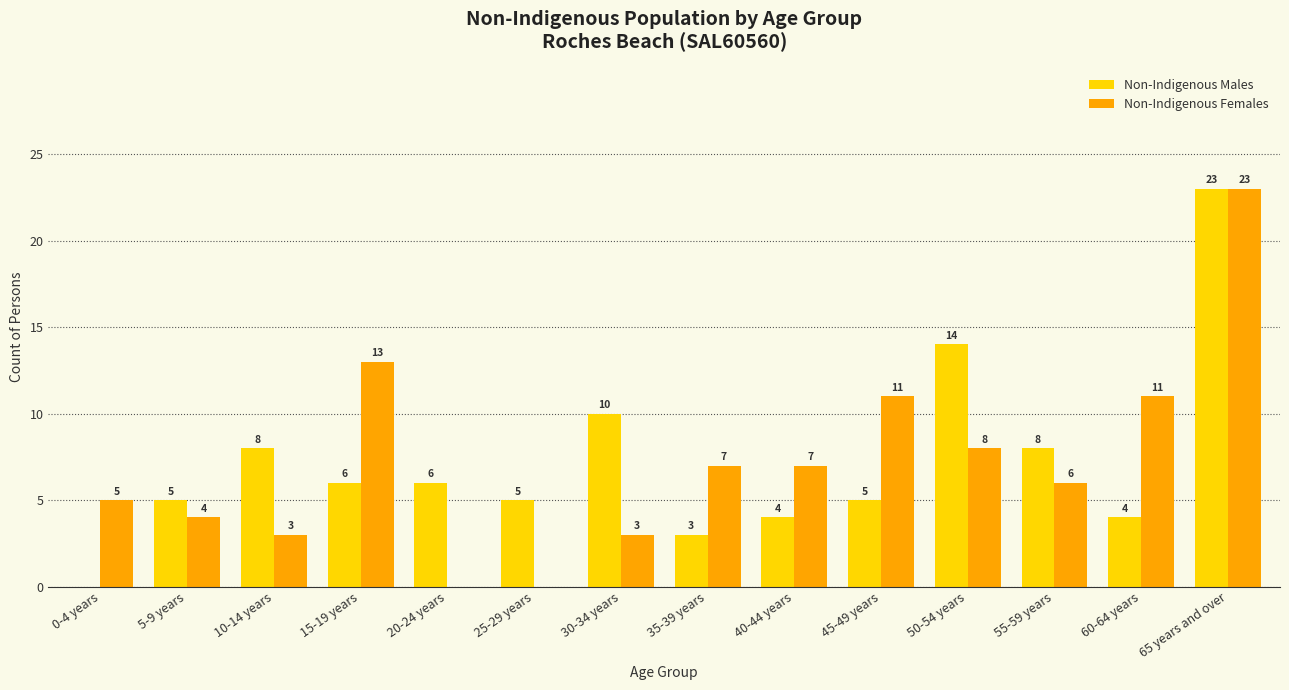

Which category has the highest value in the Non-Indigenous Females series?

65 years and over